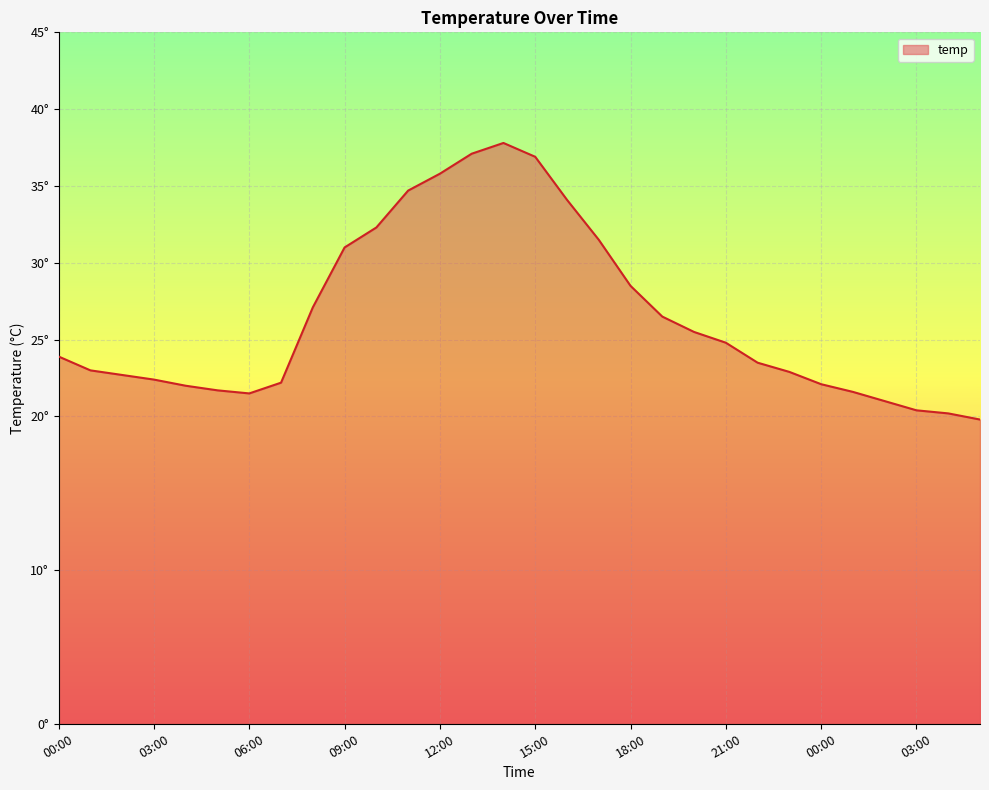

Is this an area chart (filled region under the line)?

Yes